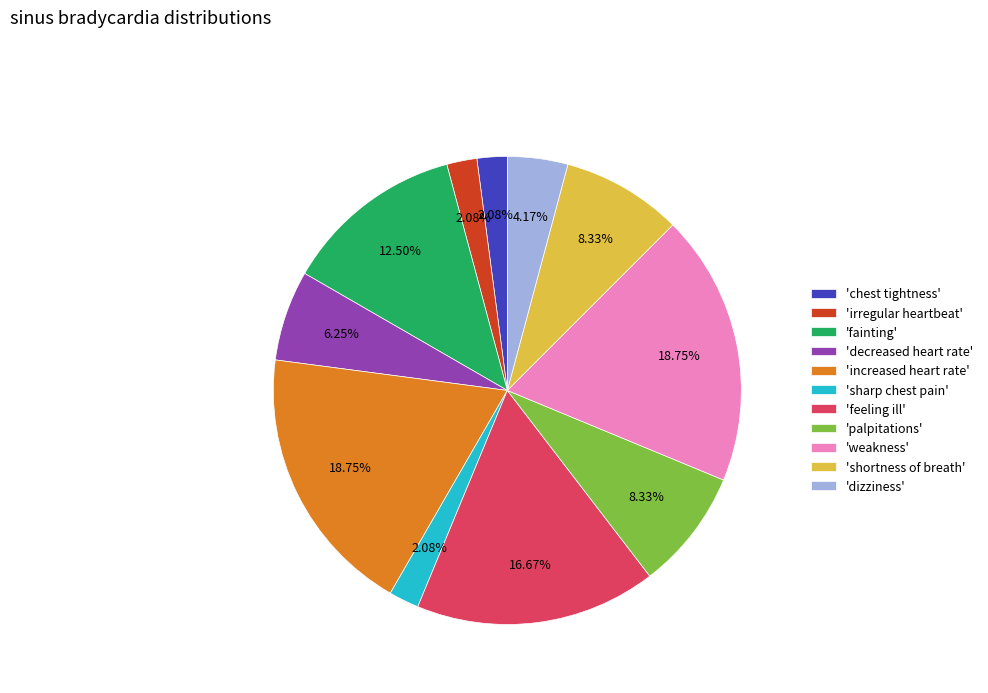

Does 'fainting' account for over 50% of the chart?

No